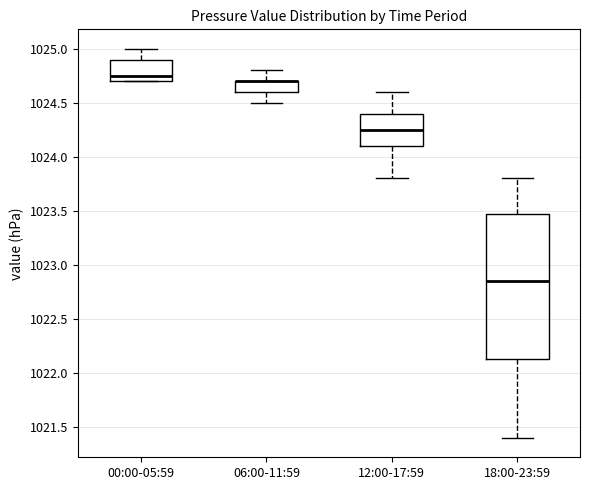

Reading left to right, transcribe this box plot: for each box, give where its median line is, the range the box spans, and where its two whiskers end, as read against the y-axis. The values are not printed on the chart, so give them approximately, as read against the axis.

00:00-05:59: median 1024.75, box 1024.70 to 1024.90, whiskers 1024.70 to 1025.00
06:00-11:59: median 1024.70 (drawn on the box's upper edge), box 1024.60 to 1024.70, whiskers 1024.50 to 1024.80
12:00-17:59: median 1024.25, box 1024.10 to 1024.40, whiskers 1023.80 to 1024.60
18:00-23:59: median 1022.85, box 1022.15 to 1023.50, whiskers 1021.40 to 1023.80